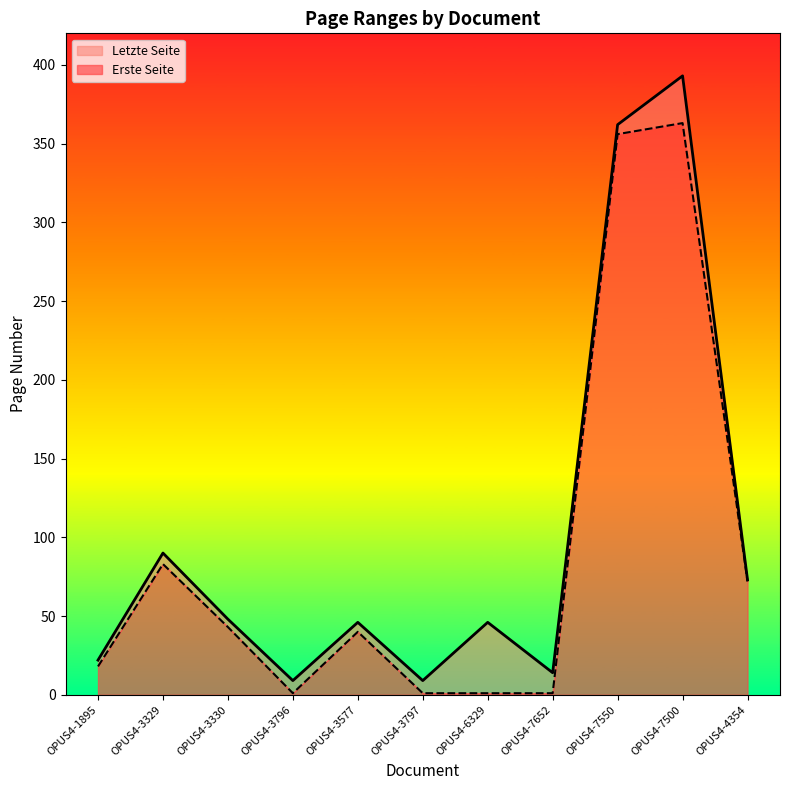

Rank the categories by value from highest to lowest.

OPUS4-7500, OPUS4-7550, OPUS4-3329, OPUS4-4354, OPUS4-3330, OPUS4-3577, OPUS4-6329, OPUS4-1895, OPUS4-7652, OPUS4-3796, OPUS4-3797